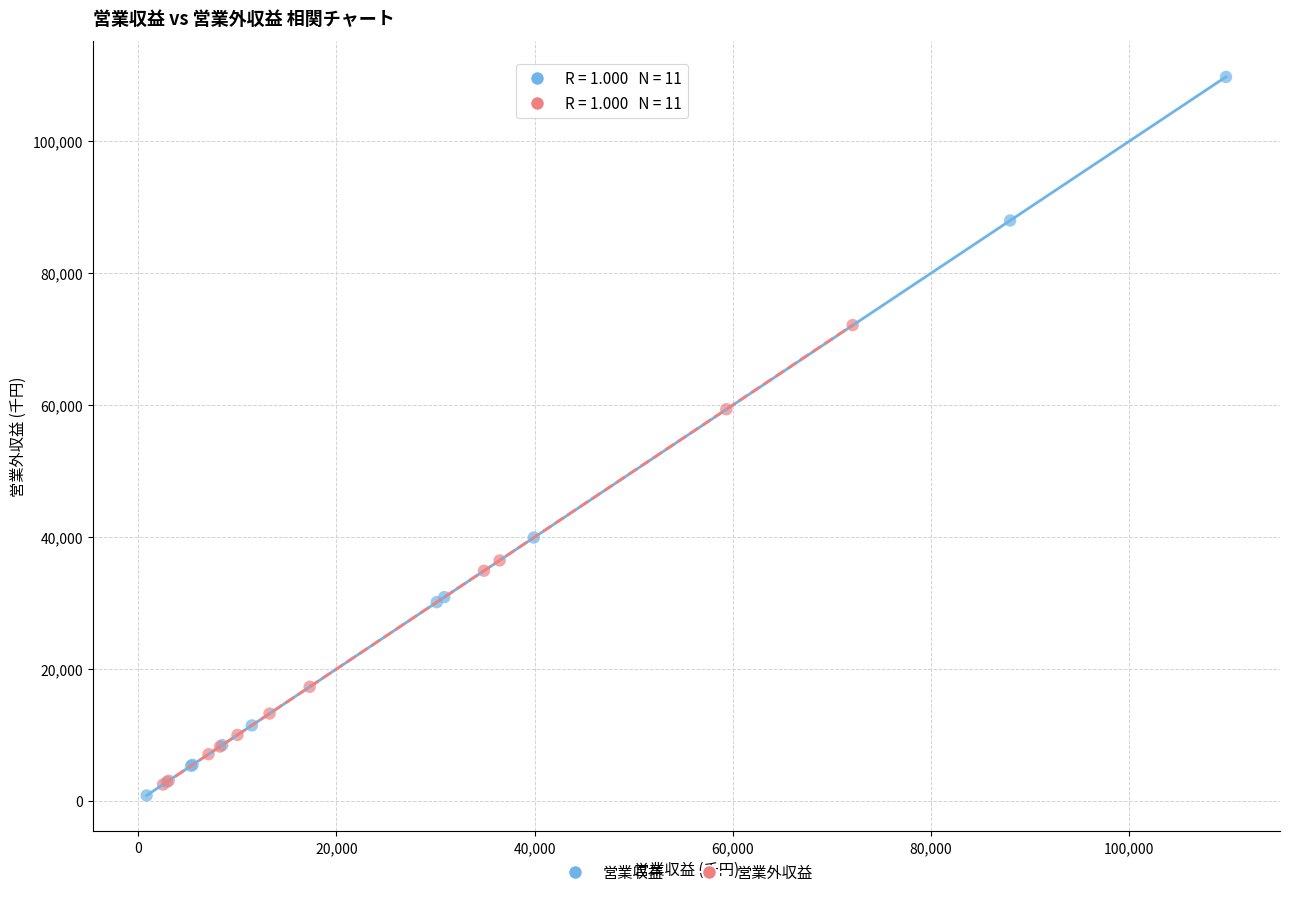

Which series has the widest spread of Y values?

営業収益